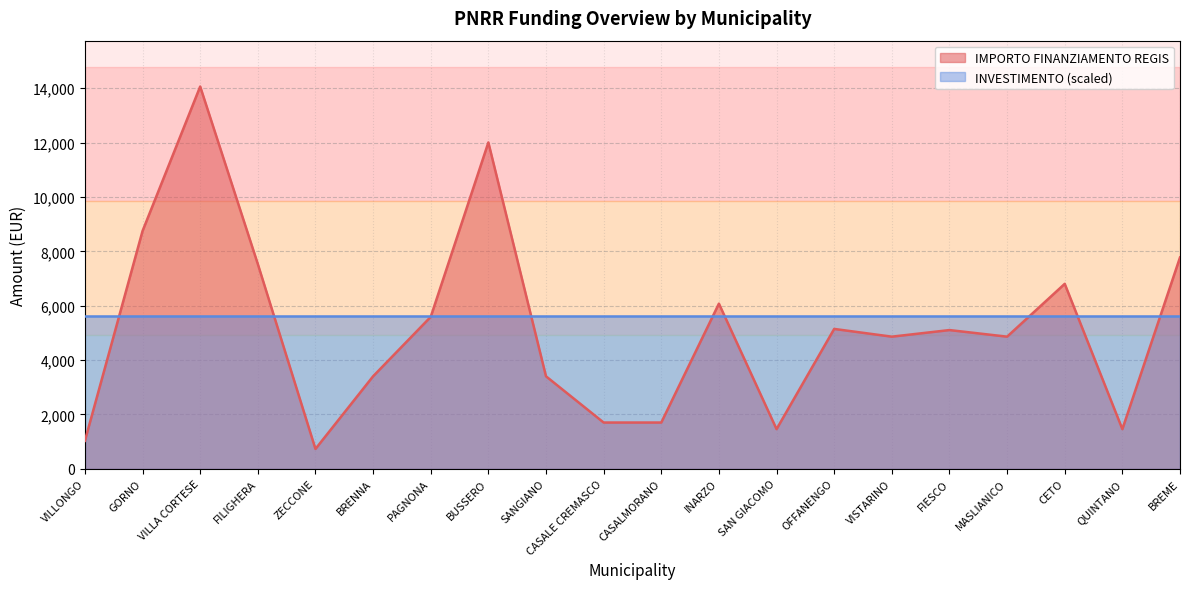

What is the smallest value displayed?

729.0